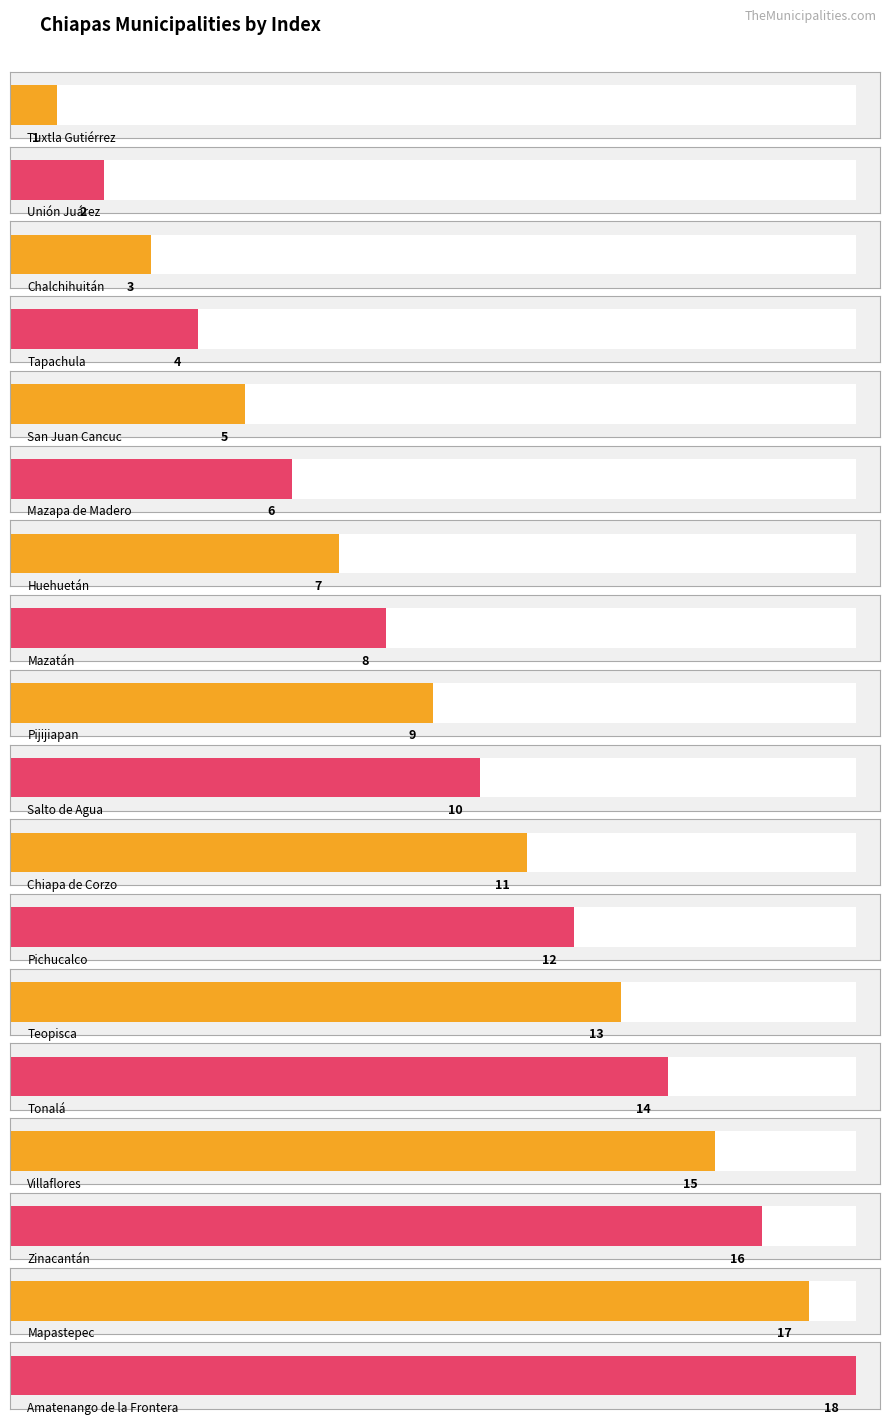

How many data points are above 10?

8